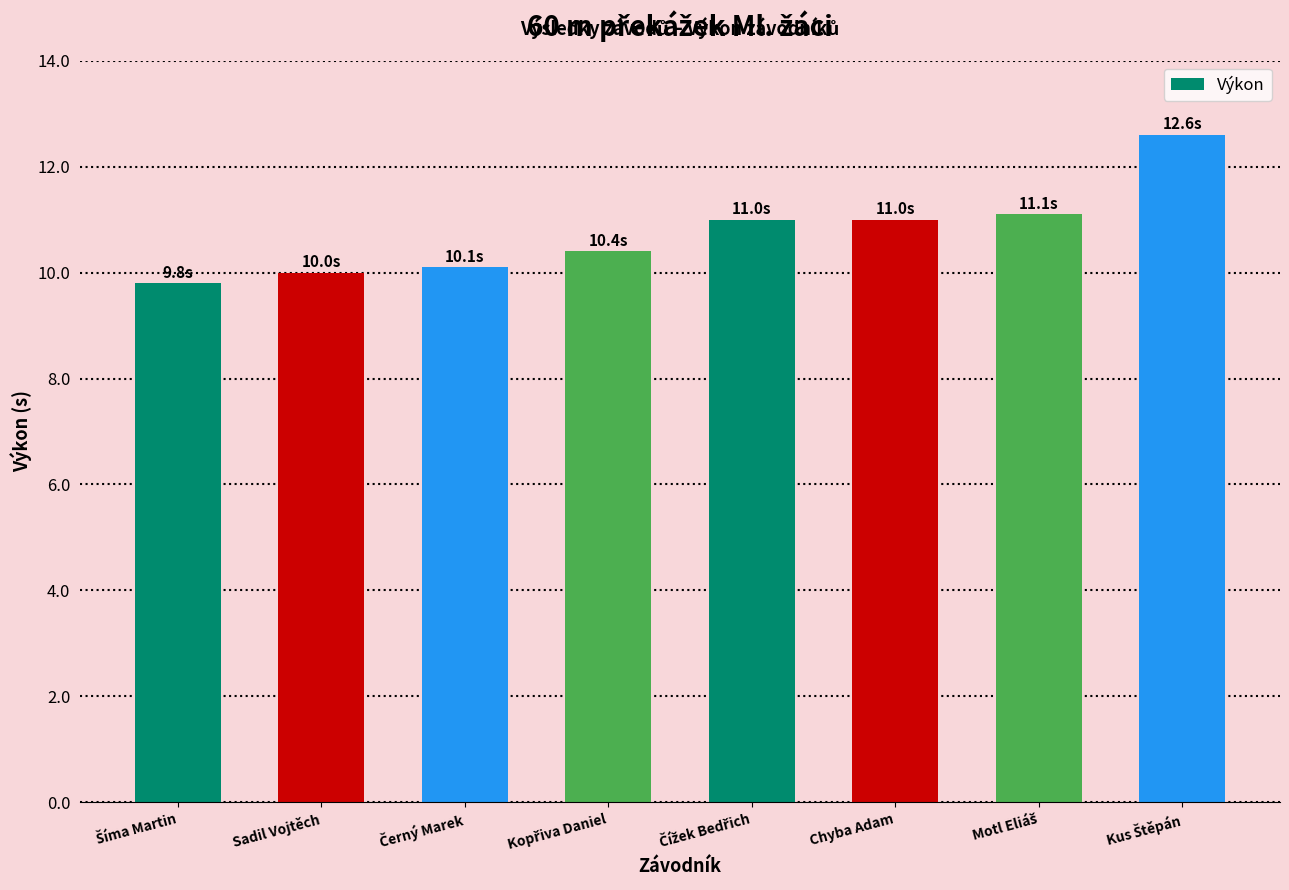

Which has a higher value, Chyba Adam or Sadil Vojtěch?

Chyba Adam